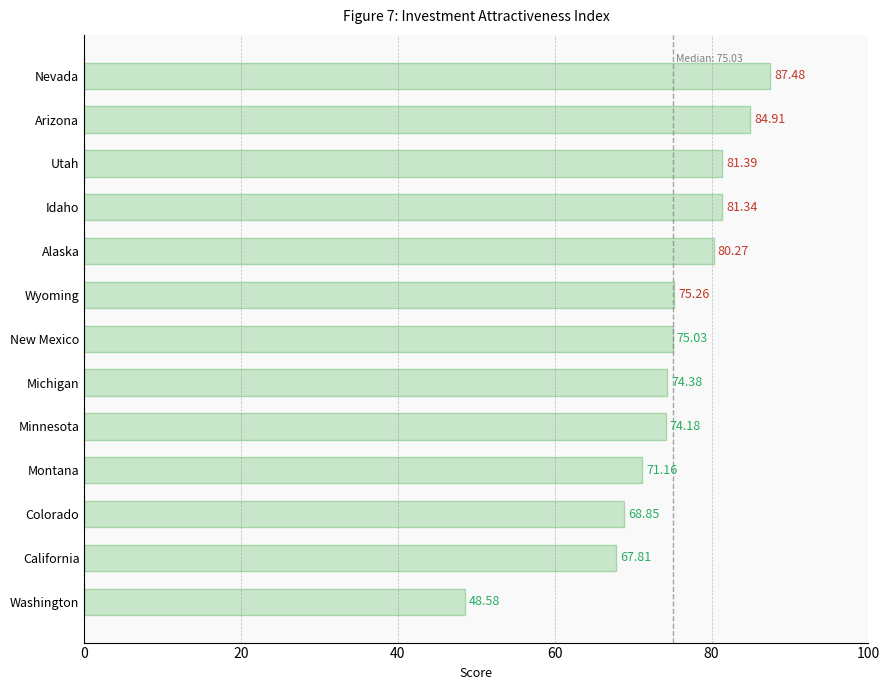

At which label is the value closest to 68?

California